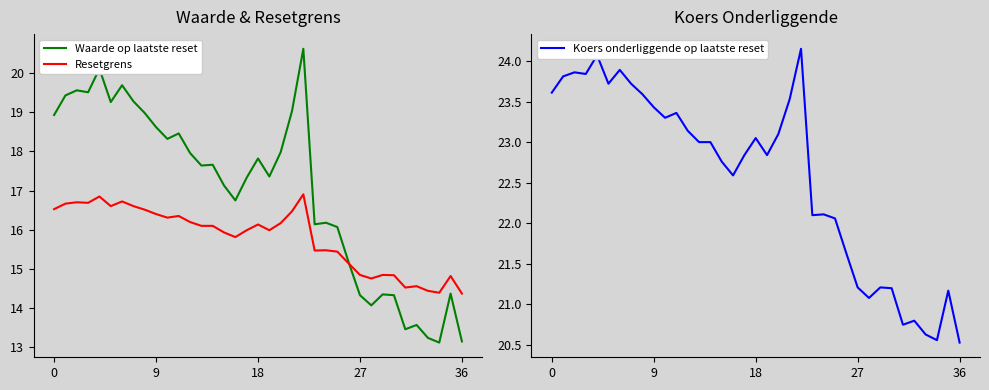

What is the lowest value of the Waarde op laatste reset series?

13.1